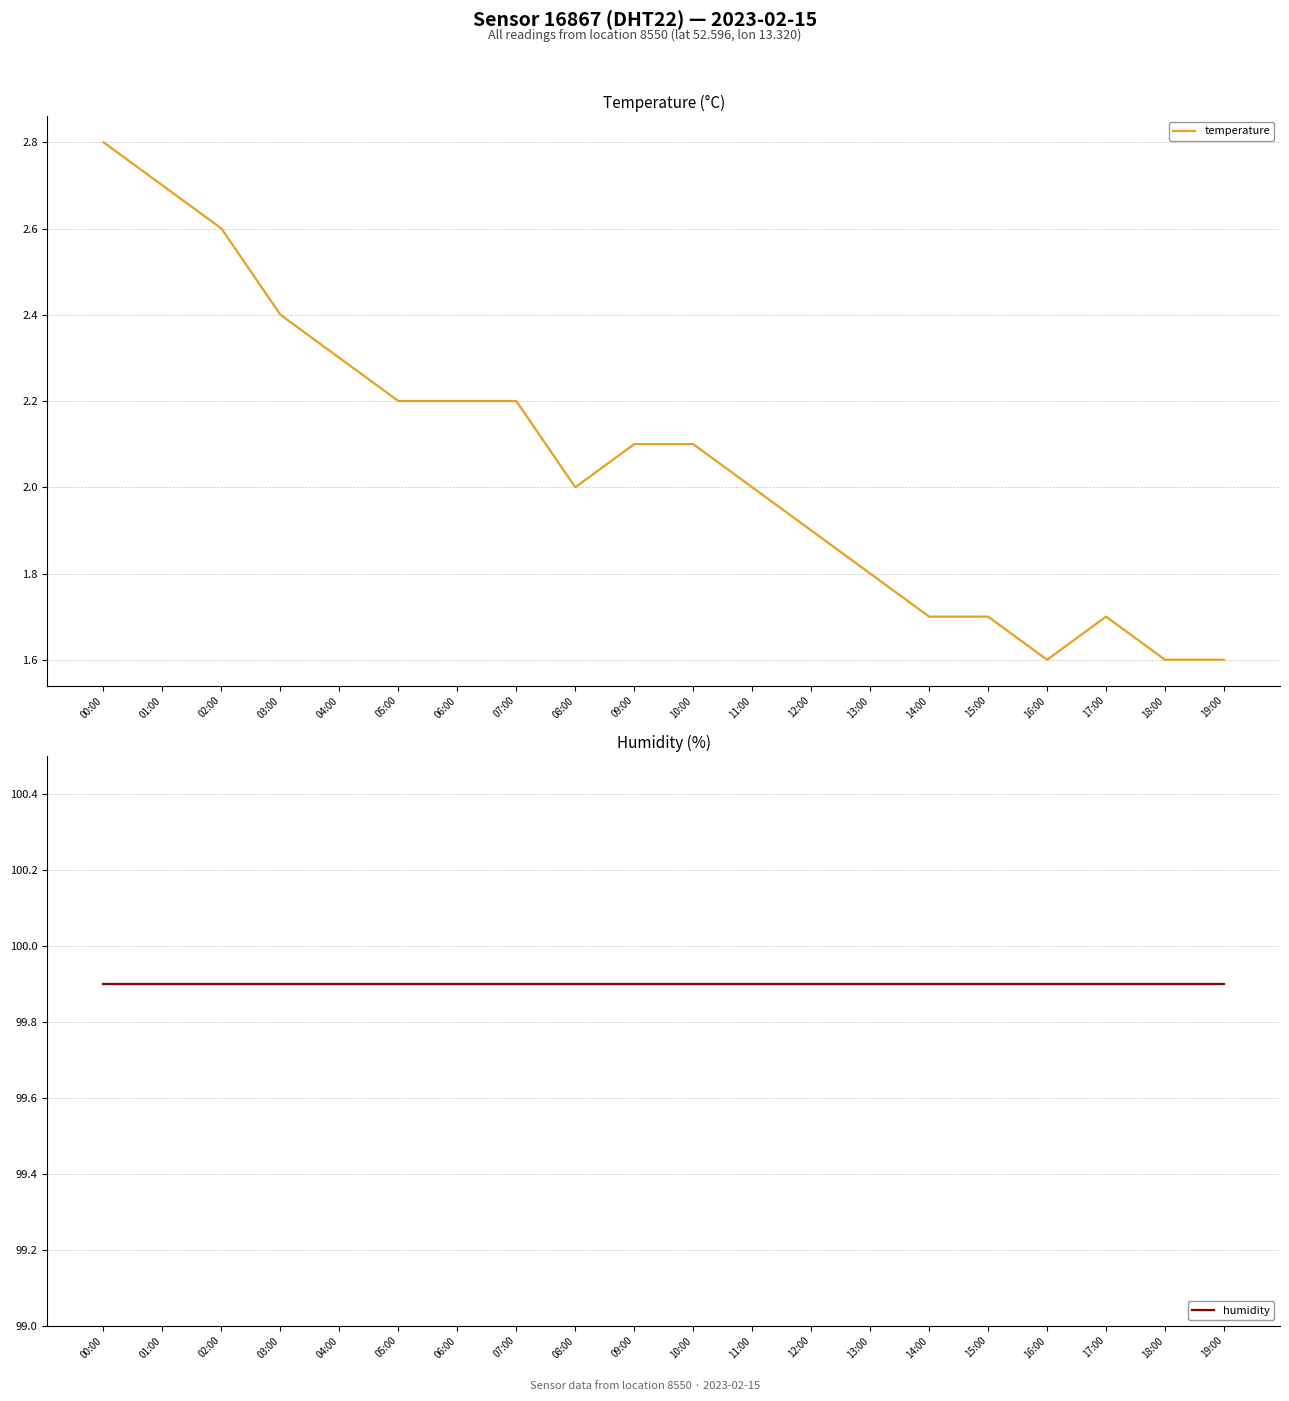

What is the sum of the temperature values at 19:00 and 07:00?

3.8